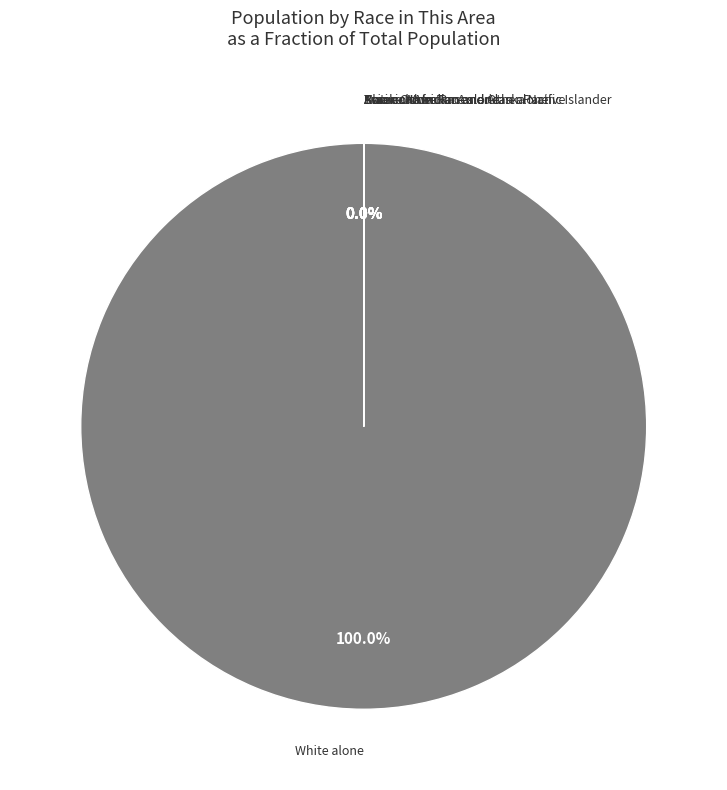

Which category has the smallest portion of the pie?

Native Hawaiian and Other Pacific Islander